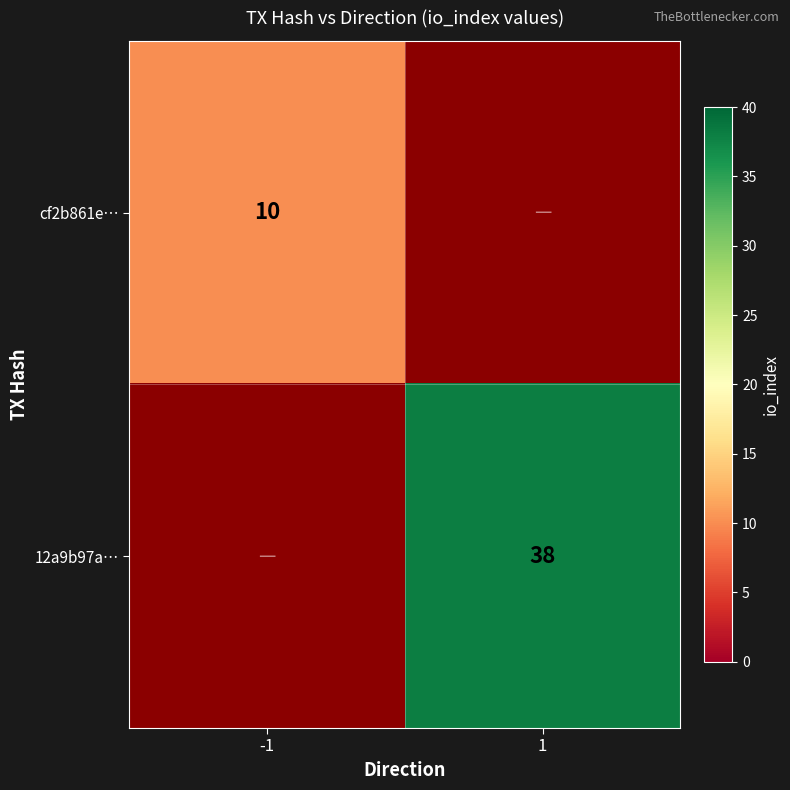

True or false: cf2b861e… has a value of 5 at -1.

False